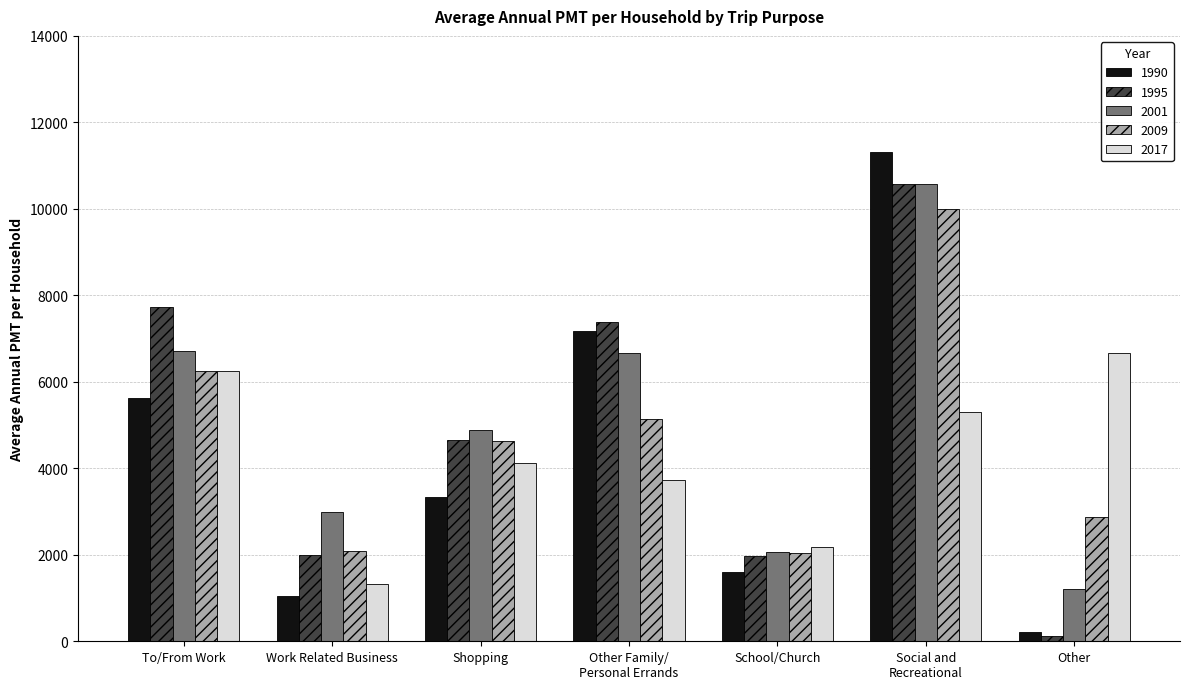

At how many categories does at least one series exceed 10146?

1